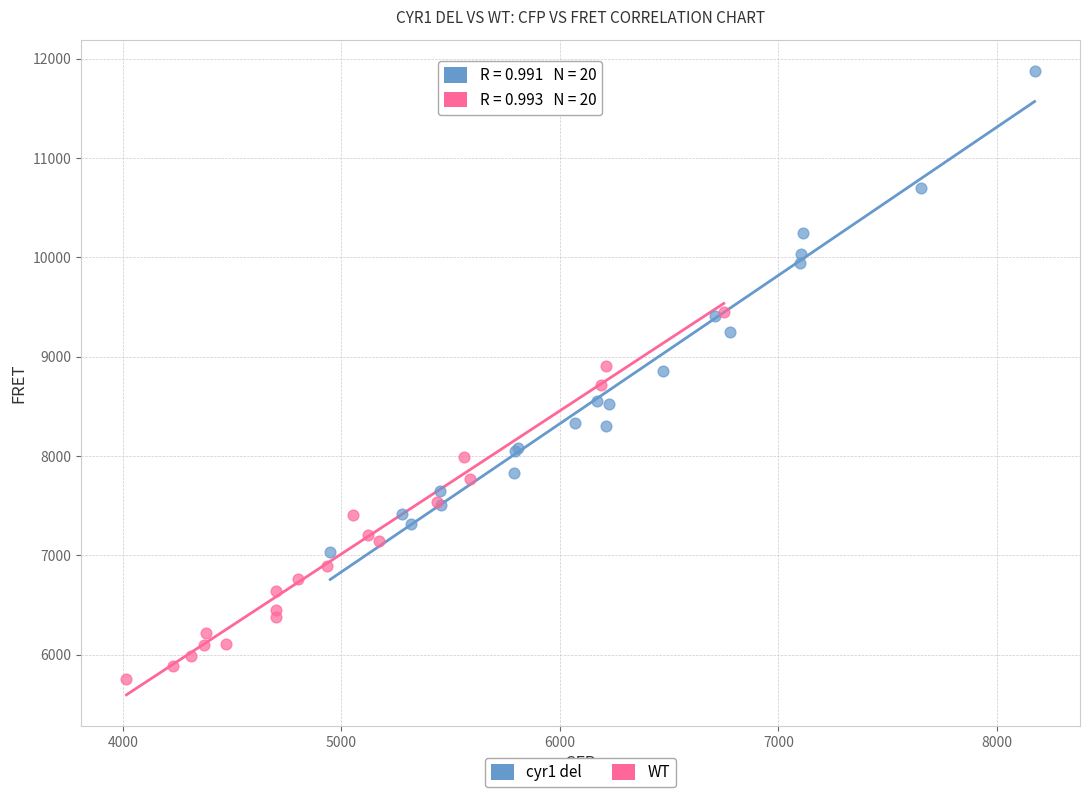

Which series contains the lowest Y value?

WT